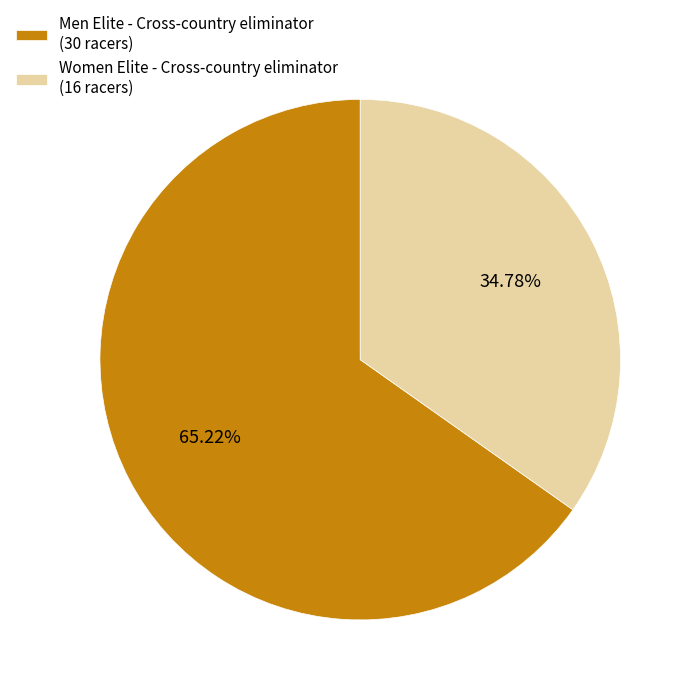

The Women Elite - Cross-country eliminator slice represents 26% of the pie. True or false?

False